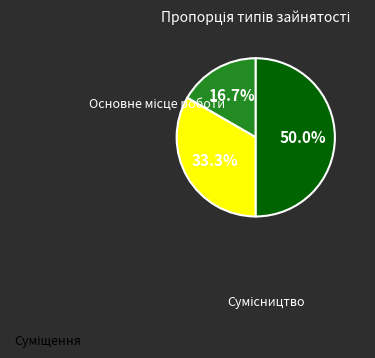

How many segments does this pie chart have?

3